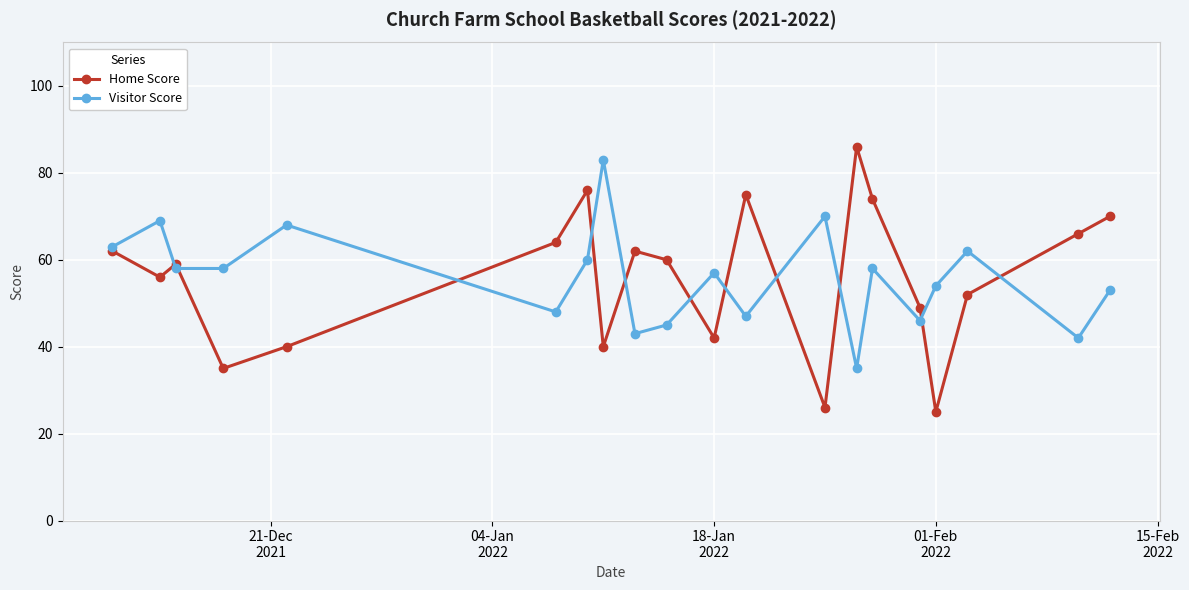

Does the chart display data point markers on the line(s)?

Yes